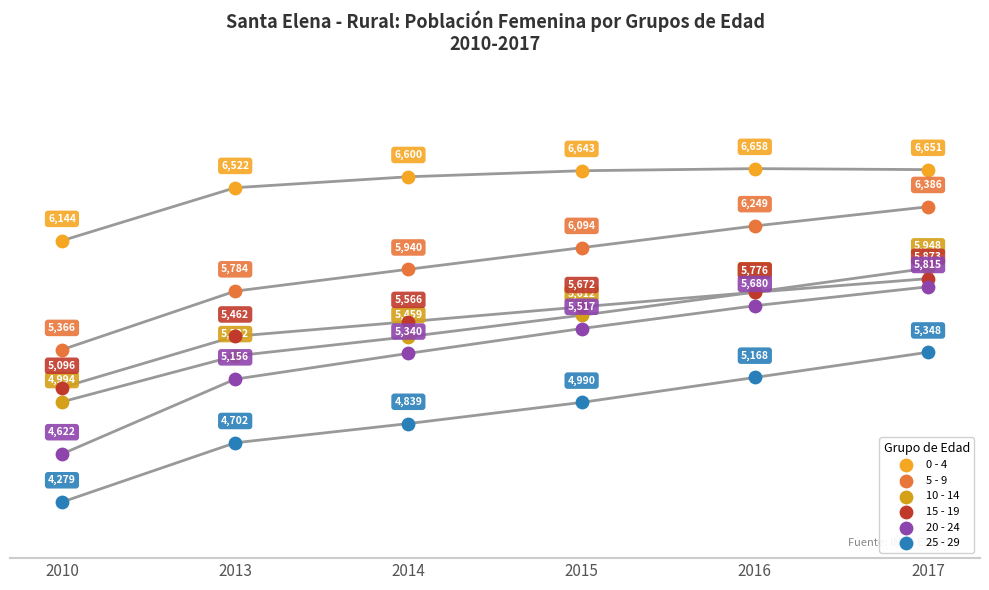

In the 0 - 4 series, what Y value is closest to 6401?

6522